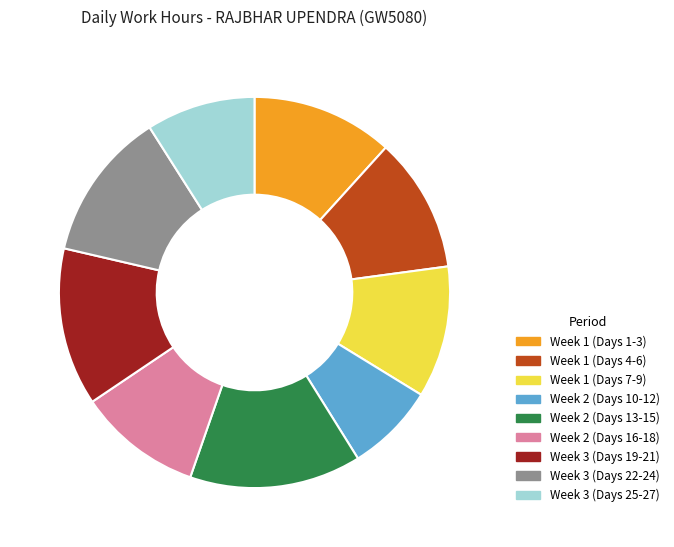

Do Week 2 (Days 10-12) and Week 1 (Days 7-9) together represent more than half of the pie?

No